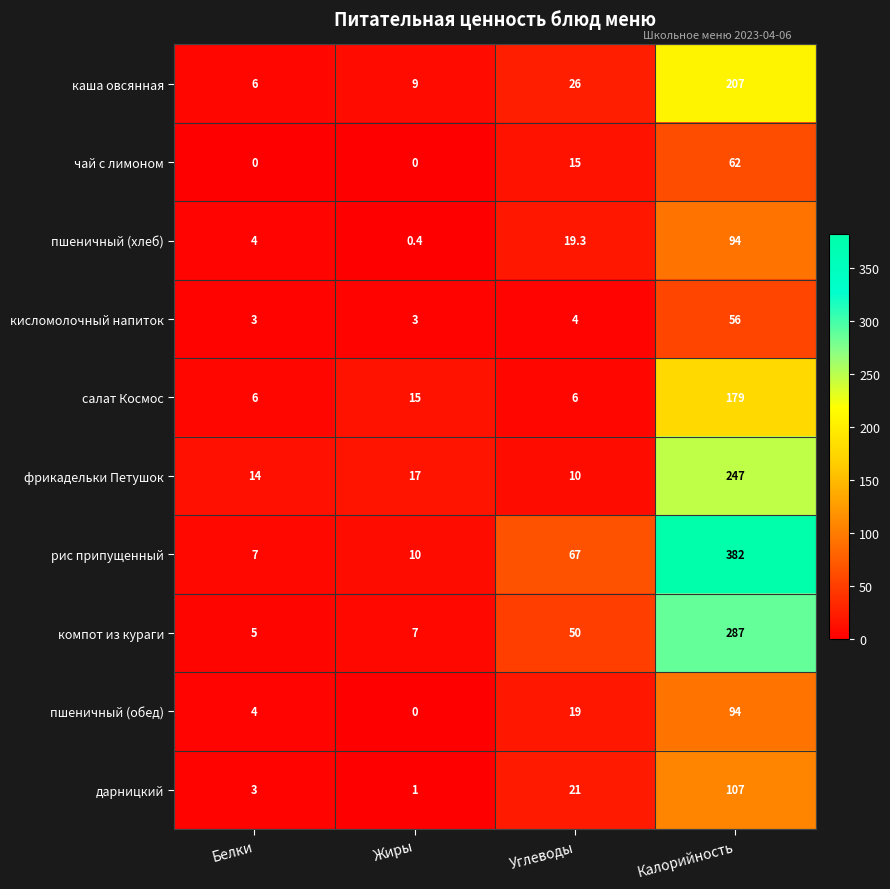

What is the lowest value of the кисломолочный напиток series?

3.0